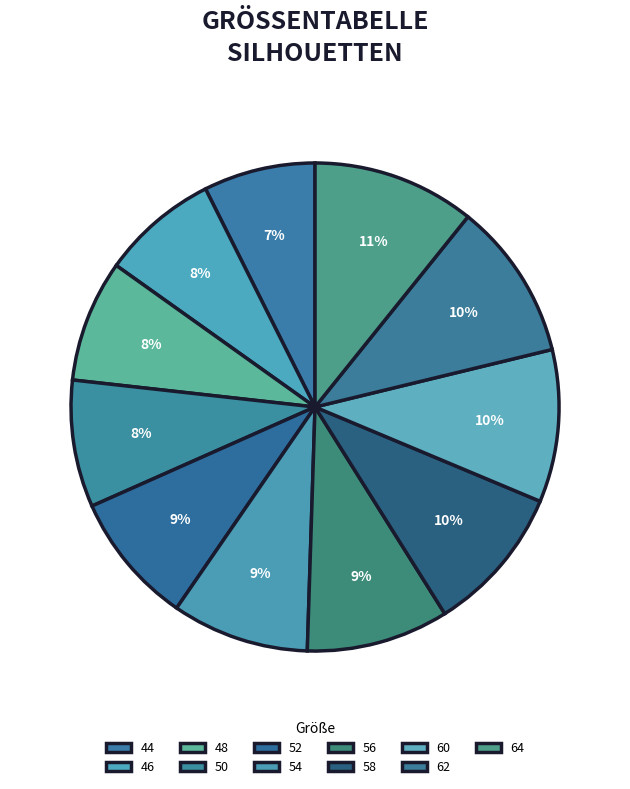

To the nearest percent, what is the average slice percentage?

9%